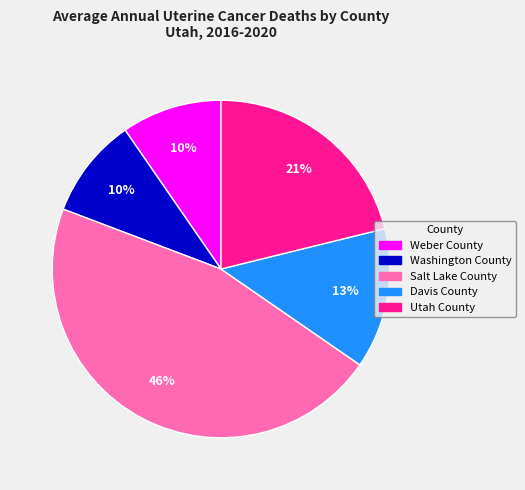

Does Davis County represent more than half of the total?

No